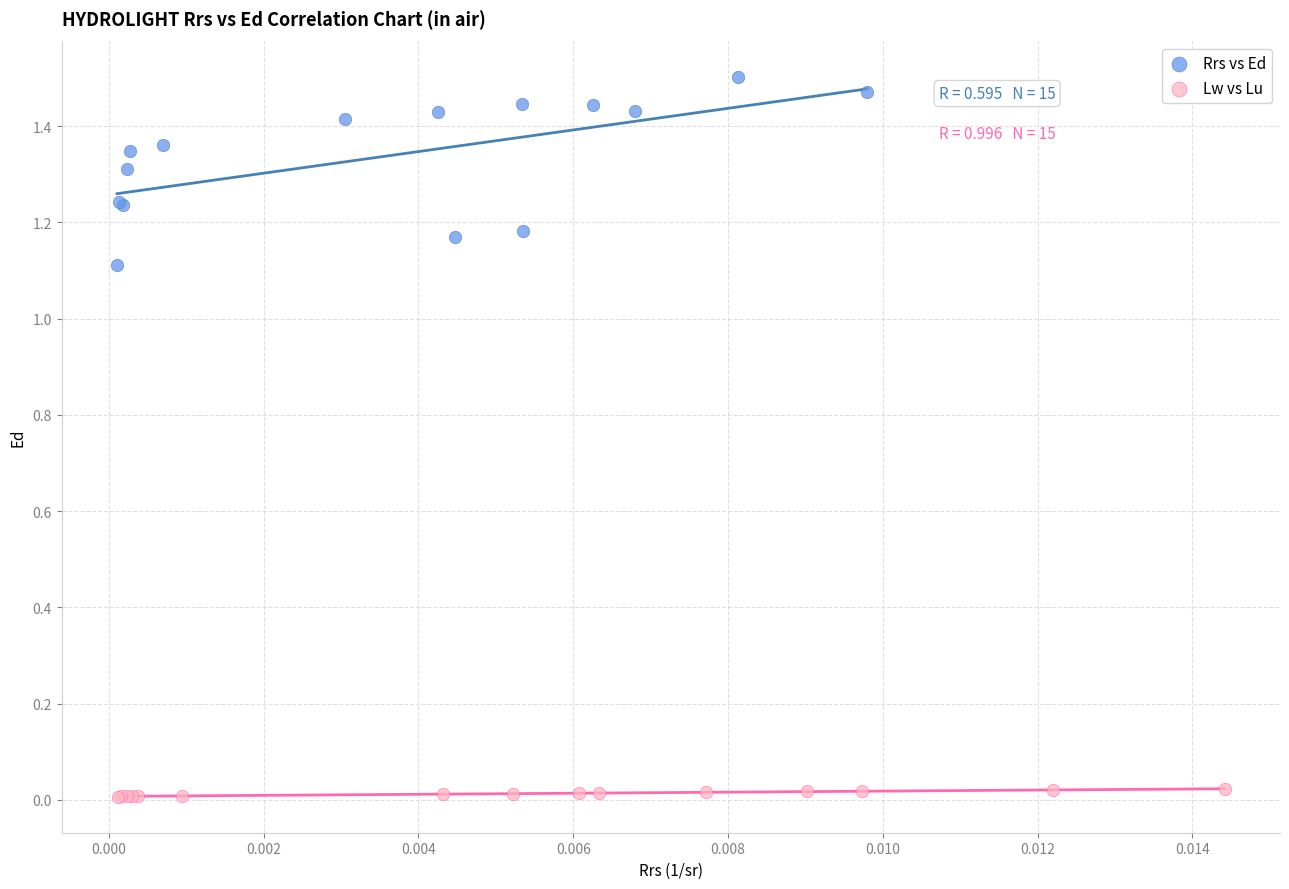

Which series contains the lowest Y value?

Lw vs Lu